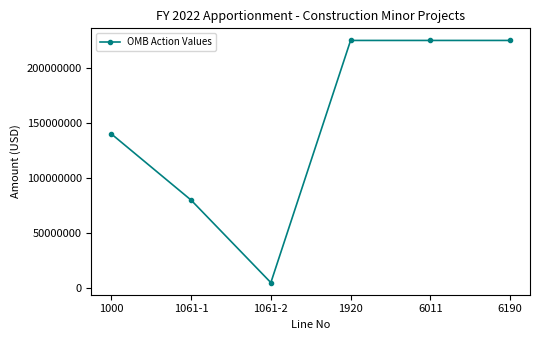

Does the chart have visible grid lines?

No